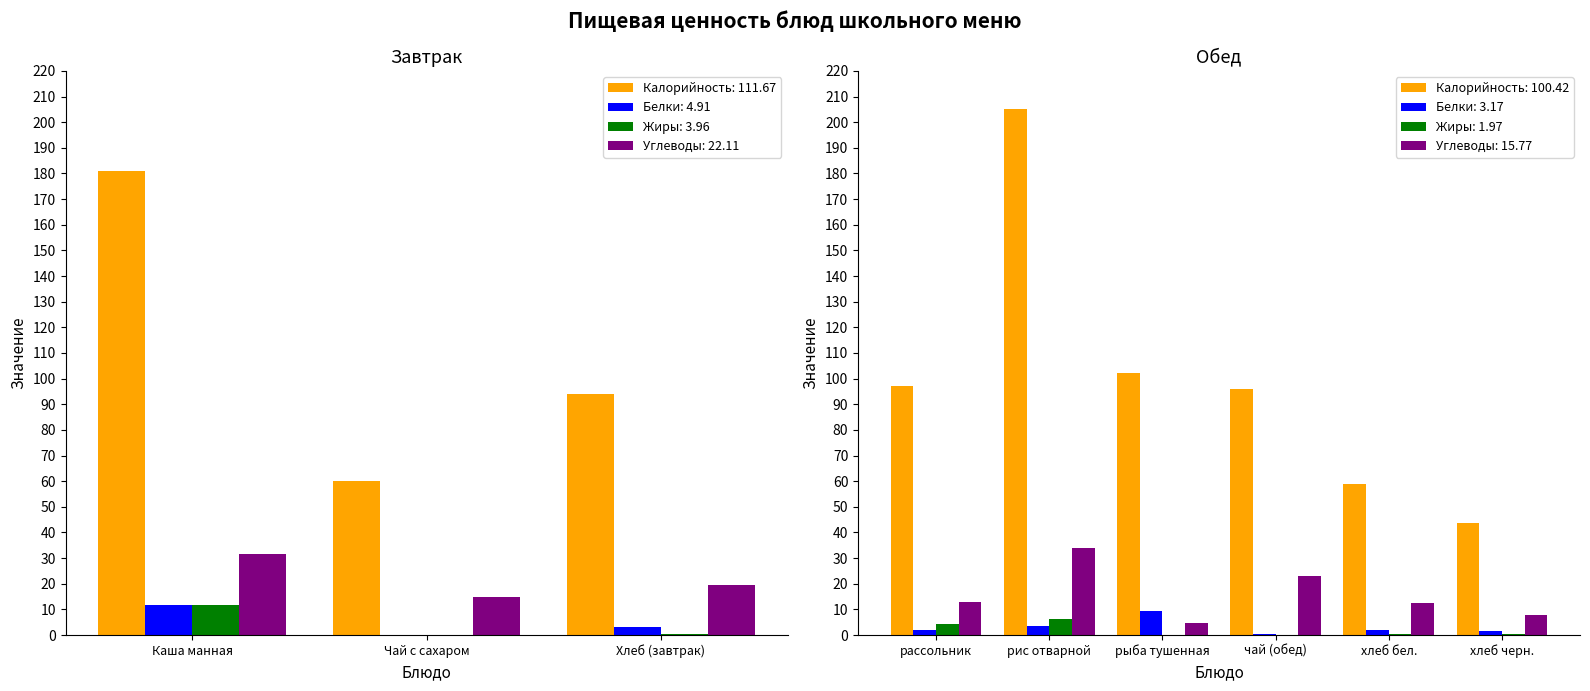

What is the highest value of the Углеводы series?

33.8